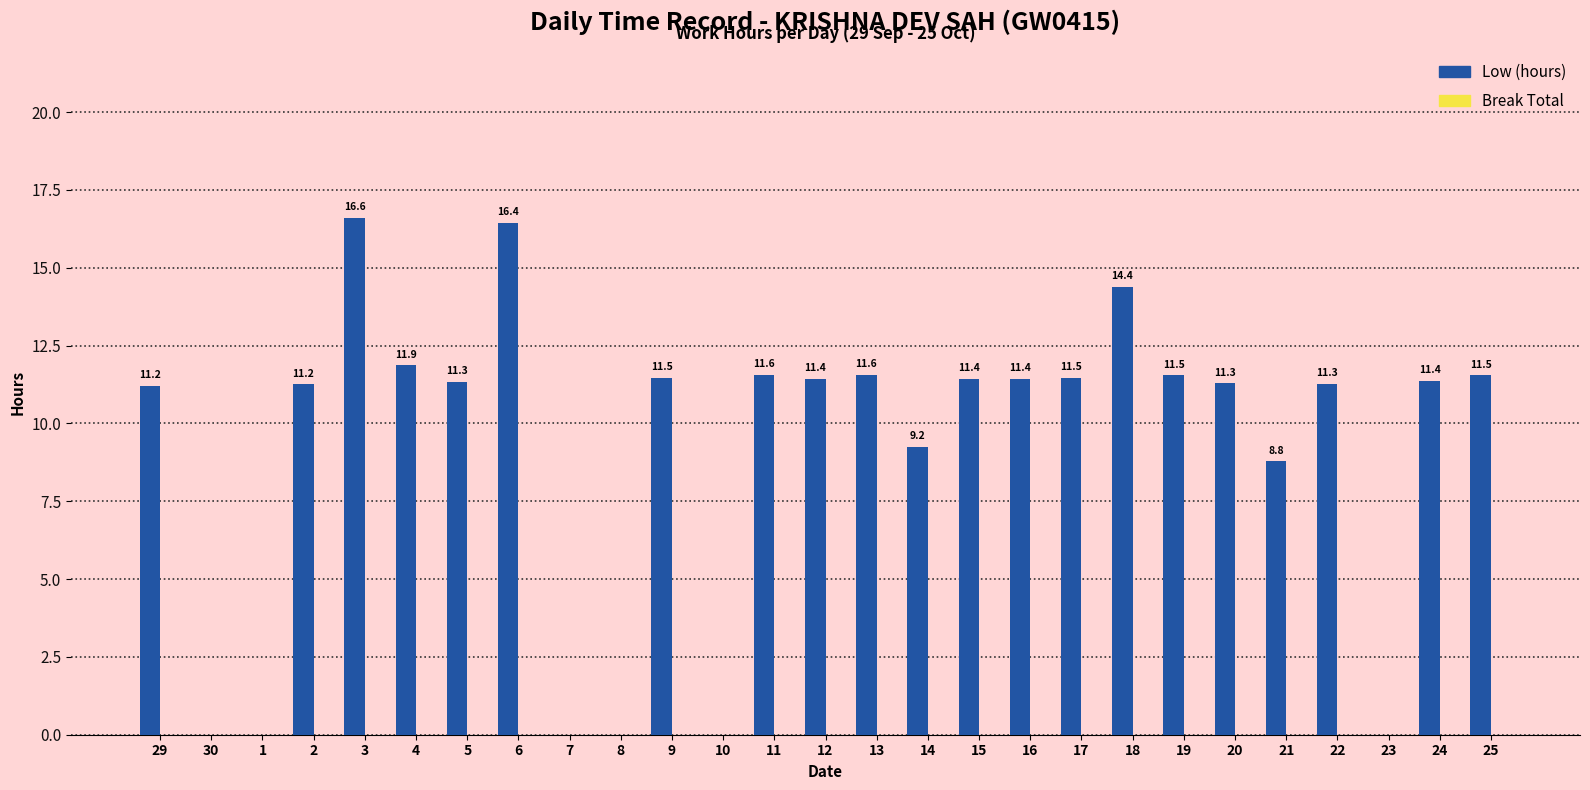

Where does the data first go above 11?

29